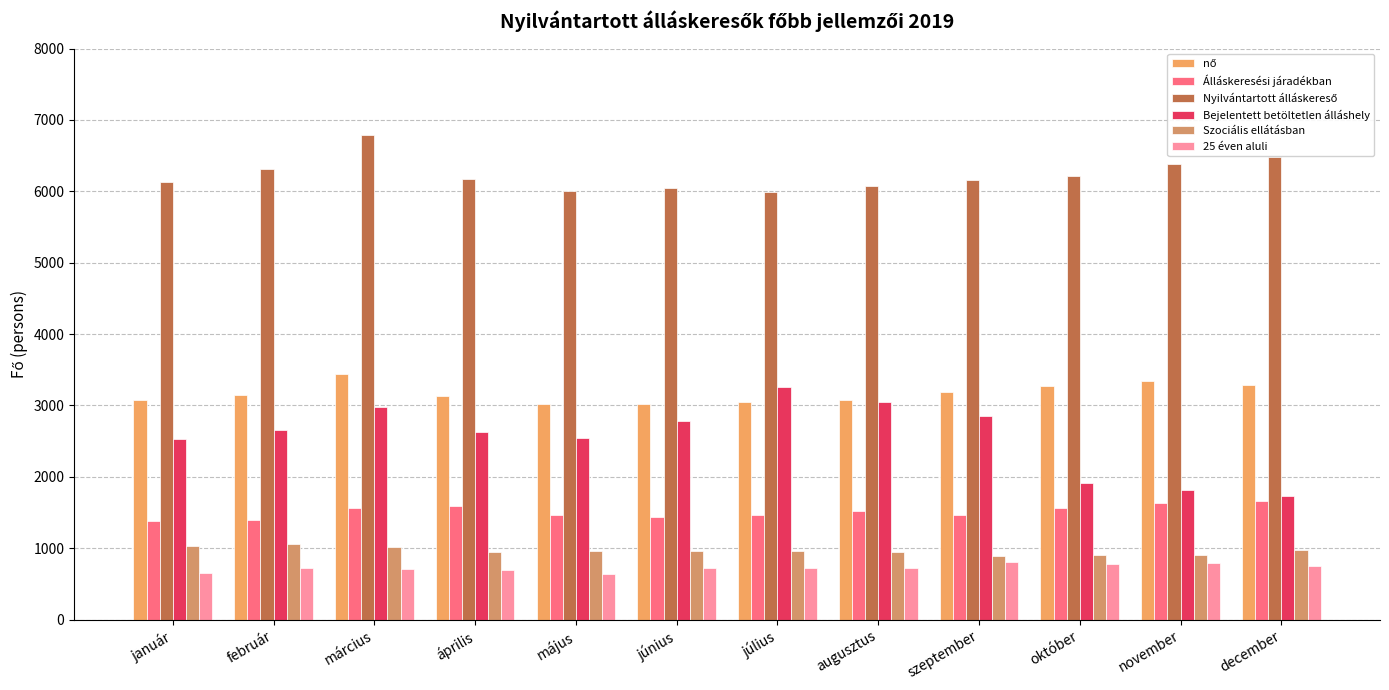

Reading right to left, what are all the values shown in this chart?

nő: 3293	3349	3279	3190	3082	3050	3024	3022	3129	3438	3149	3073
Álláskeresési járadékban: 1662	1628	1568	1461	1520	1459	1441	1466	1597	1561	1395	1380
Nyilvántartott álláskereső: 6474	6384	6217	6162	6075	5991	6047	6010	6172	6793	6312	6127
Bejelentett betöltetlen álláshely: 1738	1821	1907	2858	3042	3253	2784	2550	2634	2984	2659	2529
Szociális ellátásban: 969	900	901	887	940	963	967	957	943	1014	1064	1030
25 éven aluli: 757	789	777	802	721	720	720	645	696	710	722	649